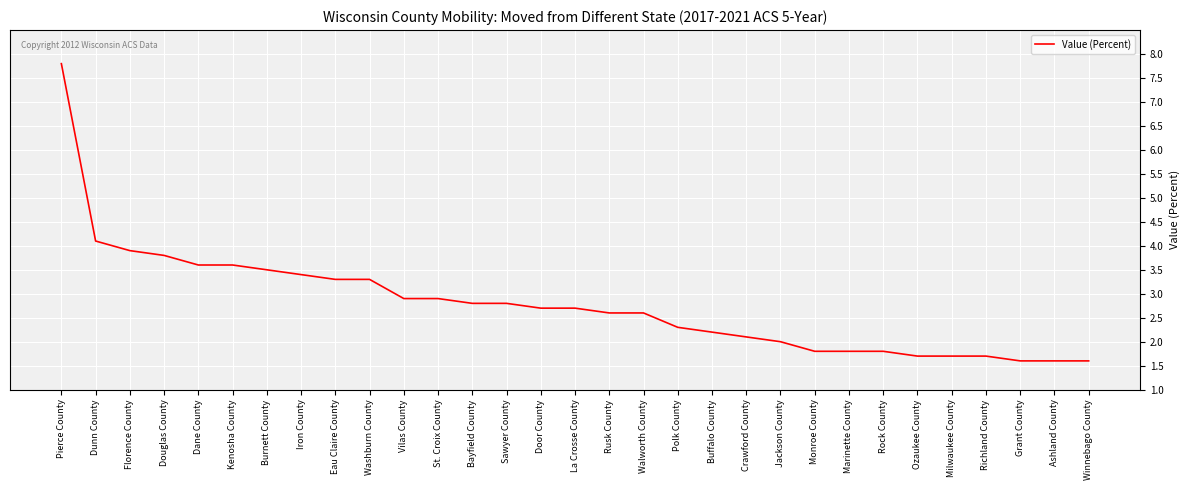

Which has a higher value, Iron County or Dunn County?

Dunn County